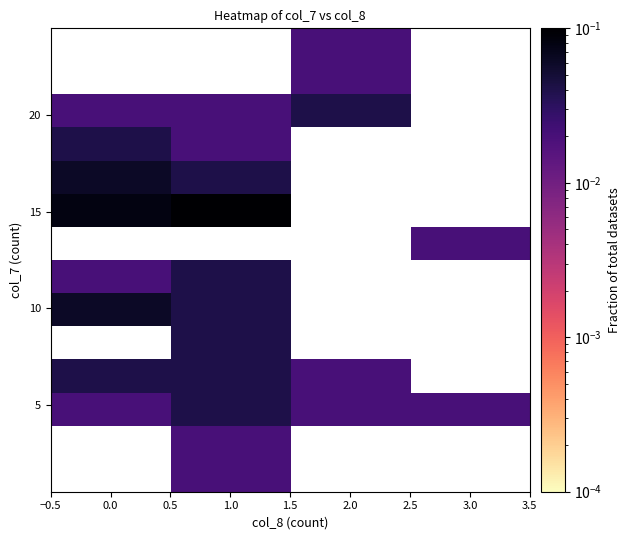

How many distinct data groups are displayed?

14